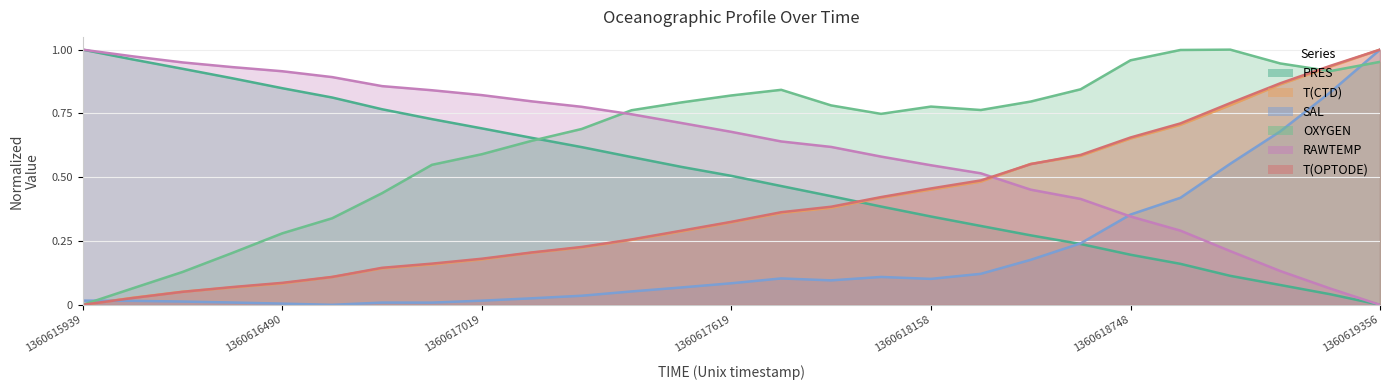

Does the chart display data point markers on the line(s)?

No